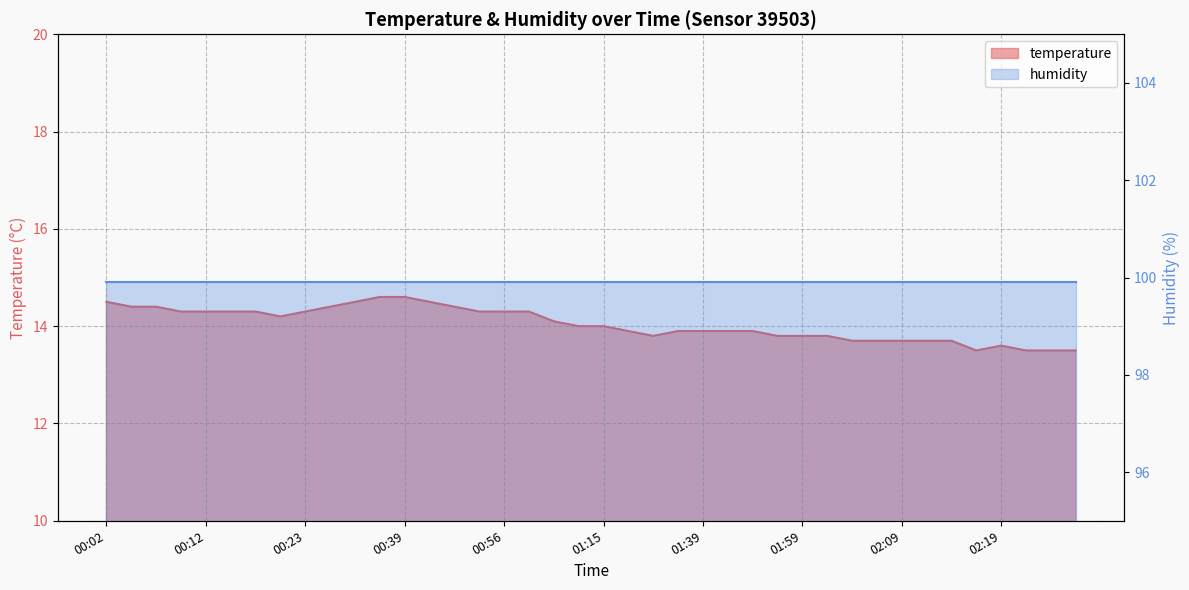

What is the difference between the second highest and second lowest values?

1.1